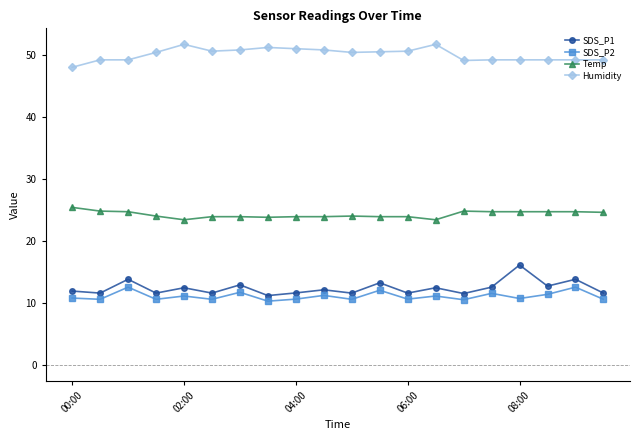

What is the highest value of the Humidity series?

51.7